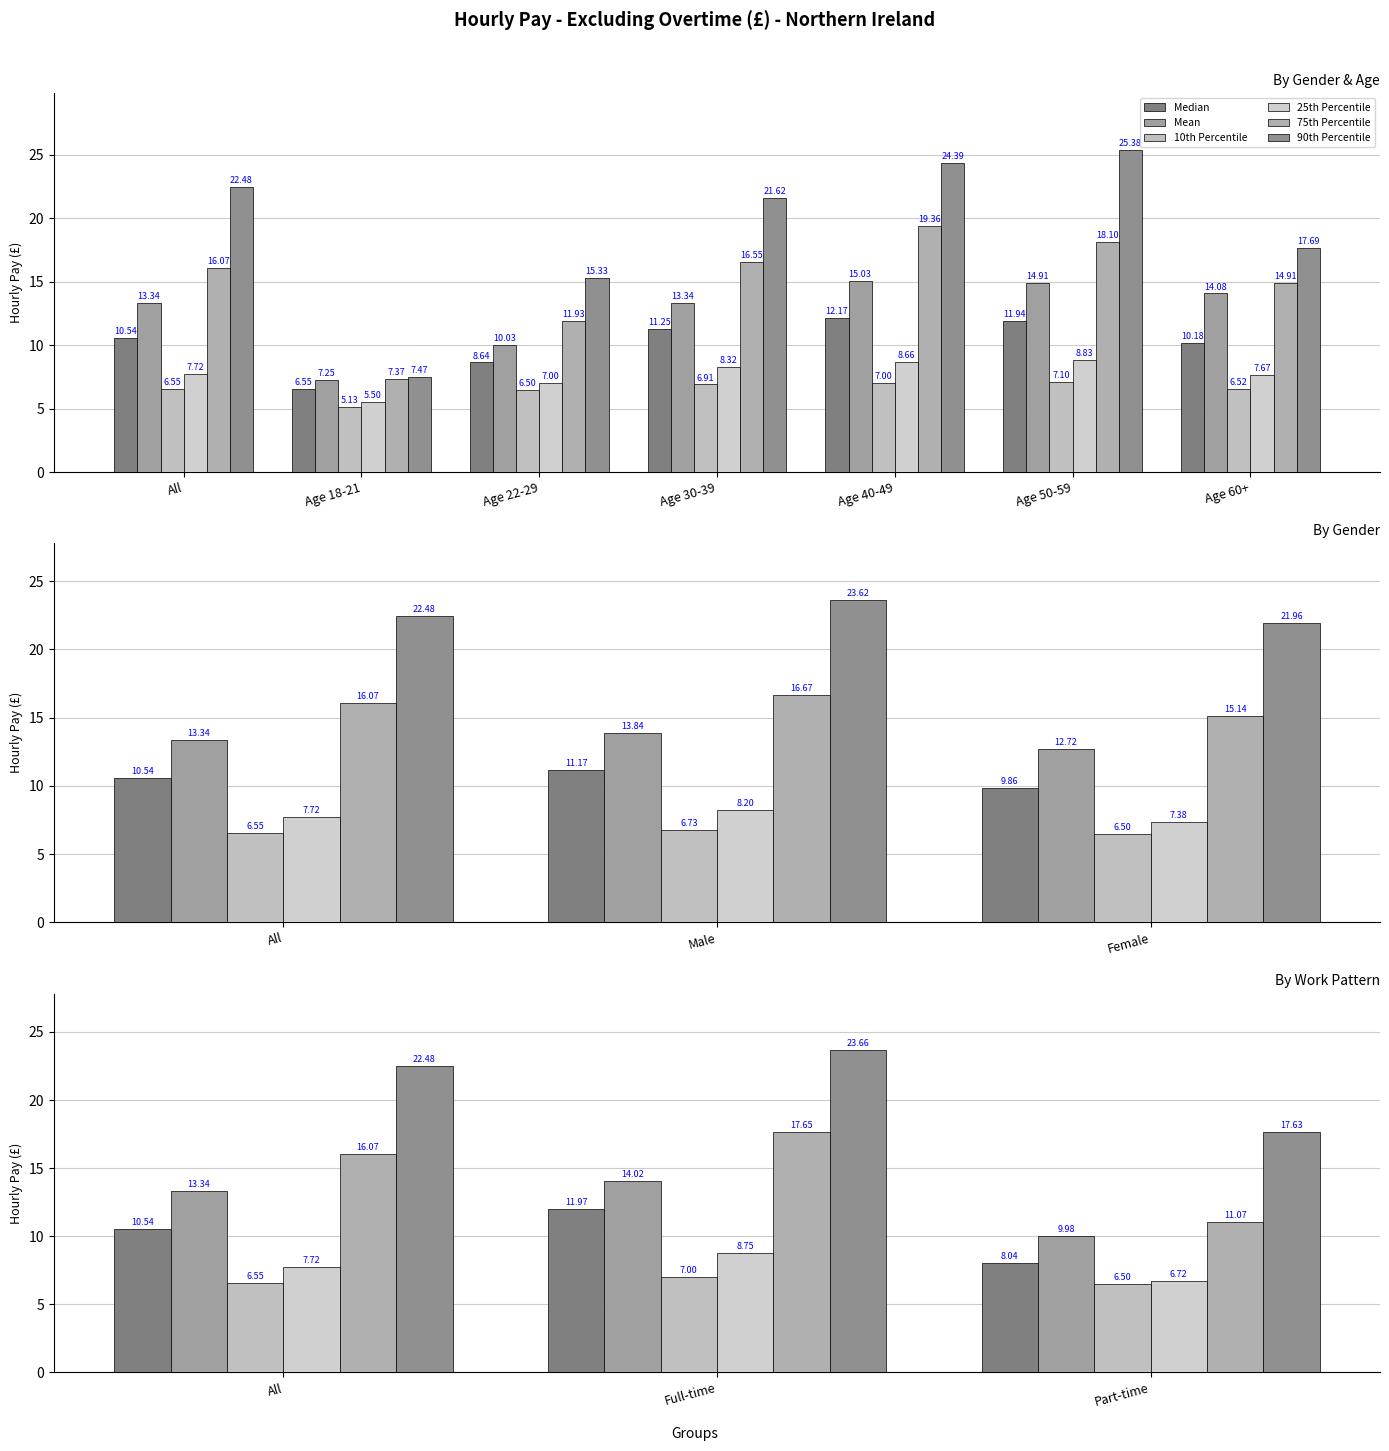

The value of 90th Percentile at All is 38.4. True or false?

False